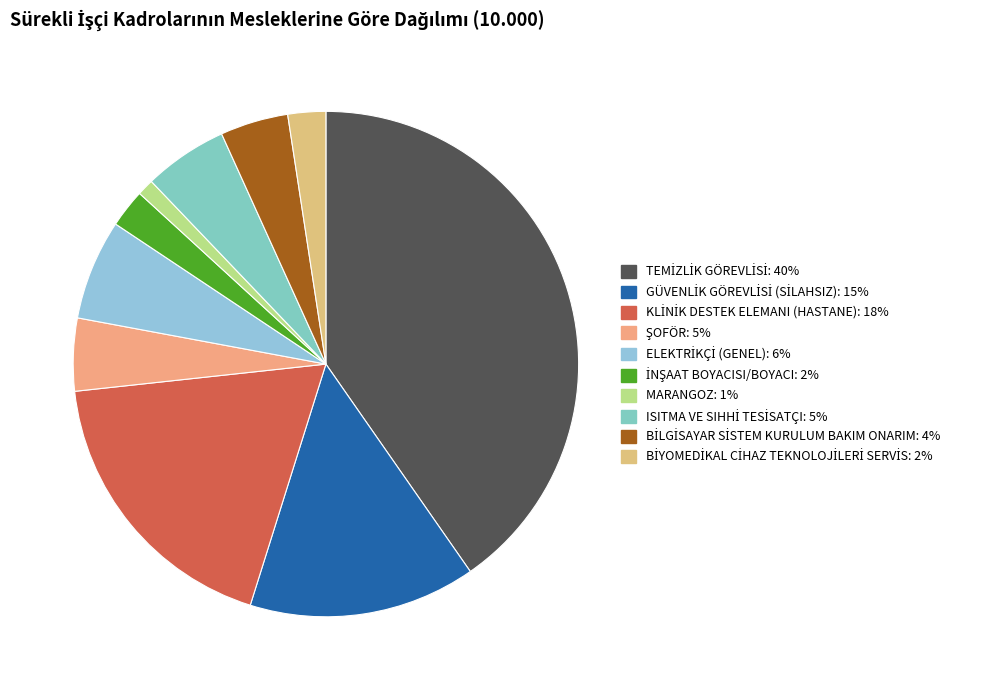

Which slice is the smallest?

MARANGOZ